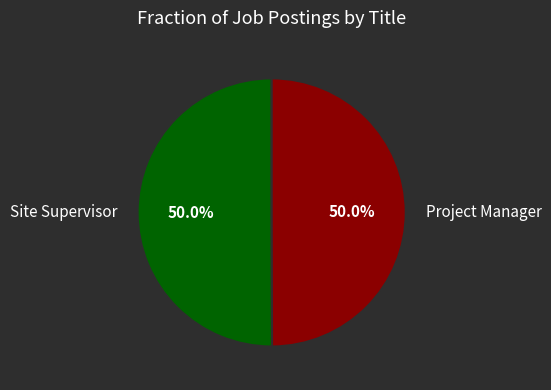

What percentage is the Site Supervisor slice, to the nearest percent?

50%